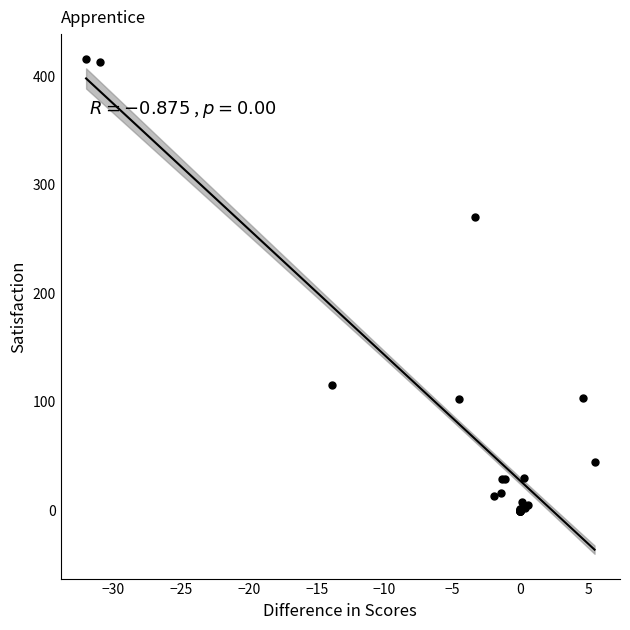

What Y value in the scatter plot is closest to 208?

270.0